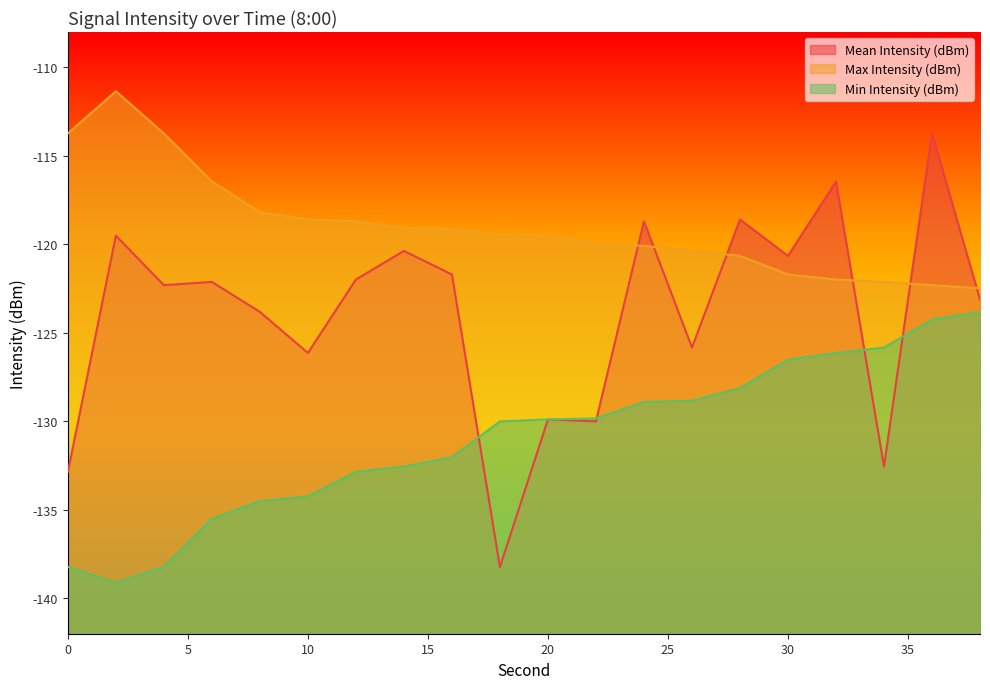

In Mean Intensity (dBm), how many points are higher than both neighbors (excluding endpoints)?

8